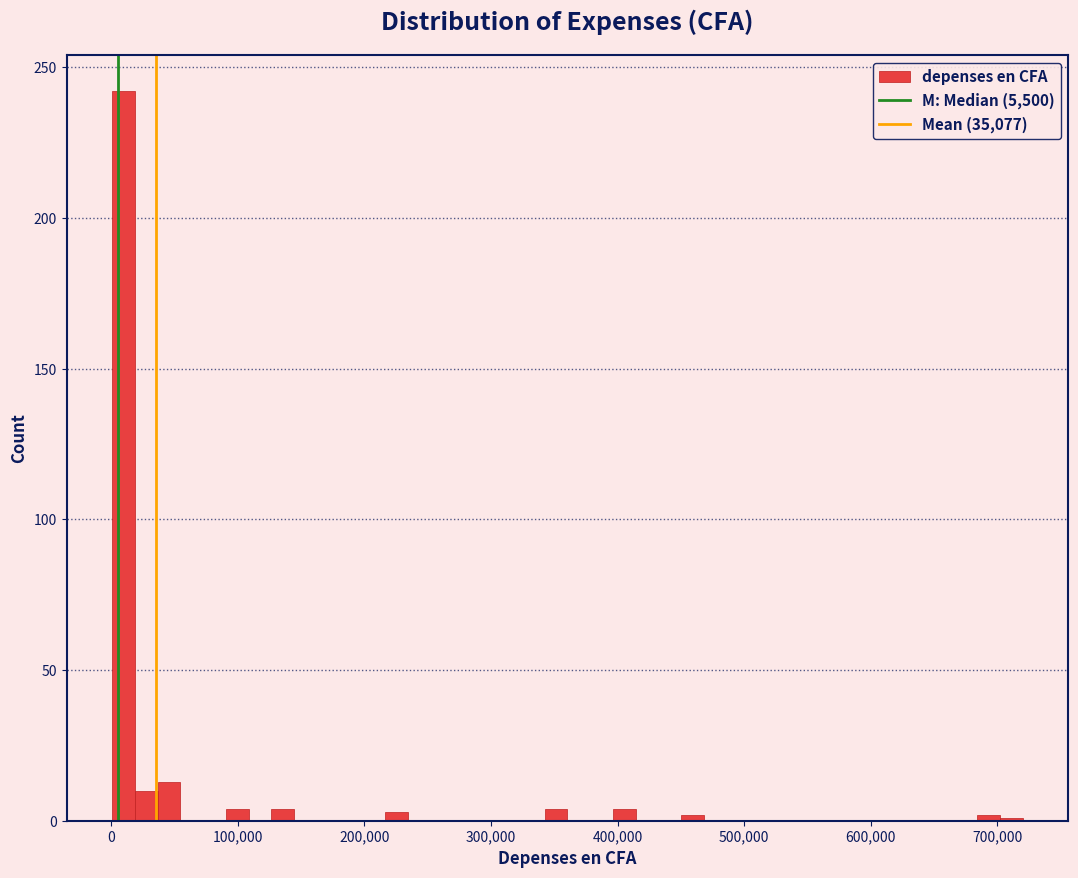

Around what value on the x-axis is the tallest bar? Give the approximate position of its centre, as read against the axis.

10000